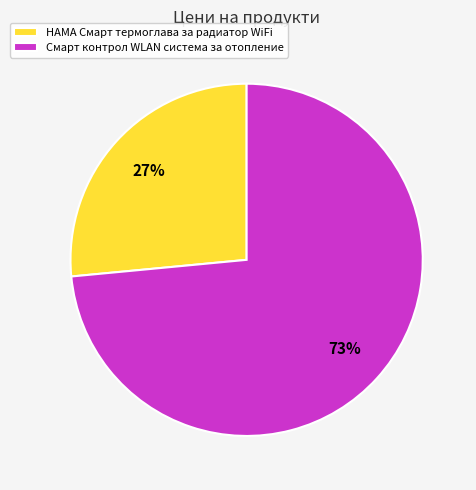

Approximately how many times larger is the value at HAMA Смарт термоглава за радиатор WiFi compared to Смарт контрол WLAN система за отопление?

0.4